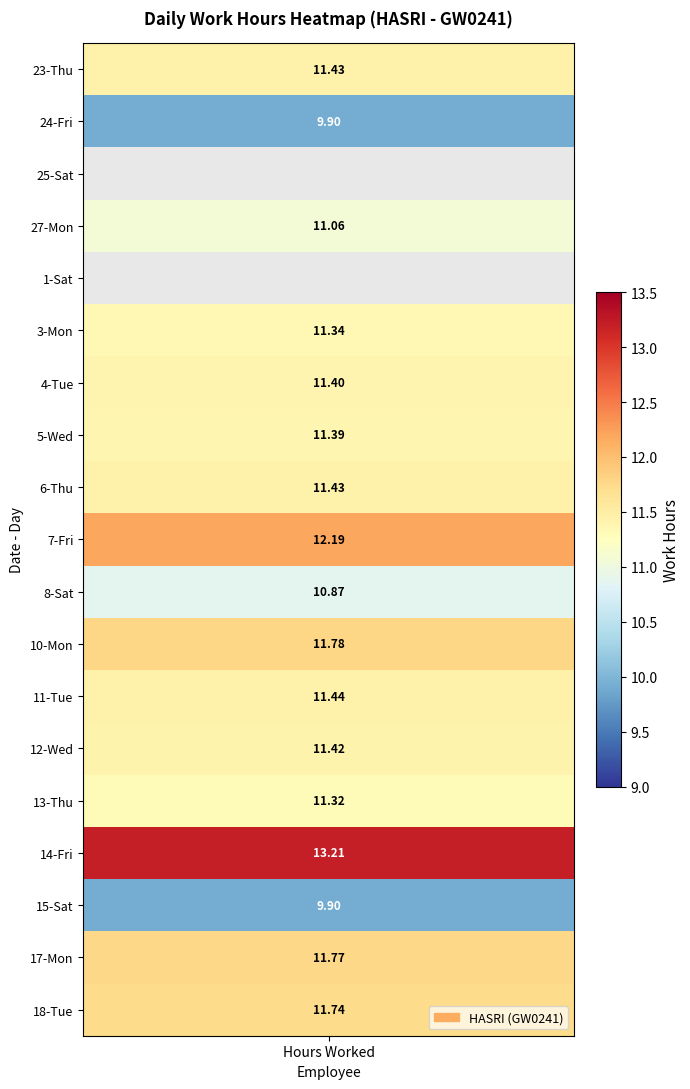

The 7-Fri series shows 5.8 at 4. True or false?

False